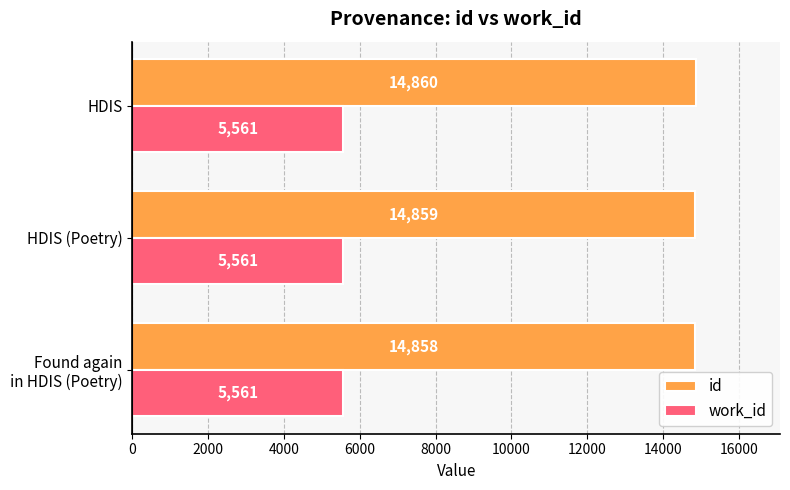

List the series in order of their overall mean, highest first.

id, work_id